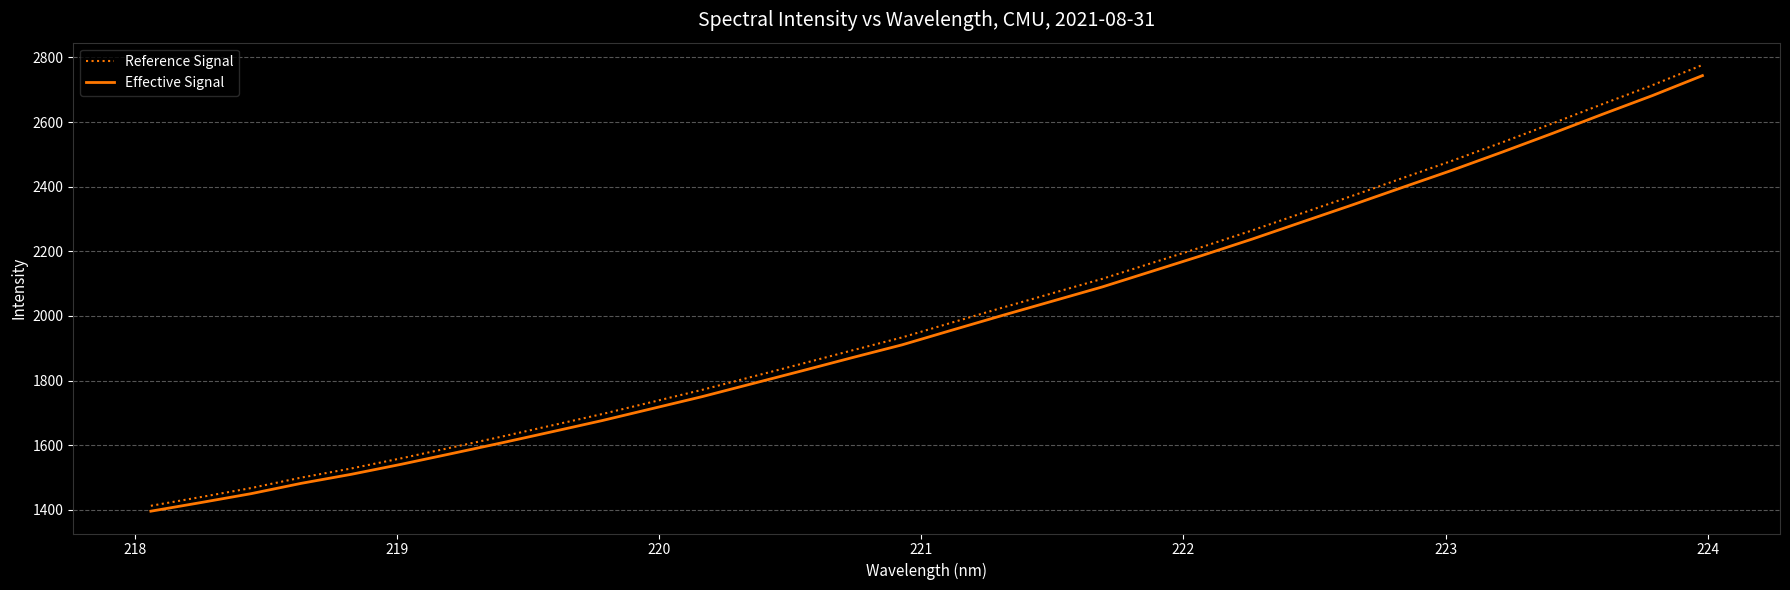

Which series has the largest total across all categories?

Reference Signal